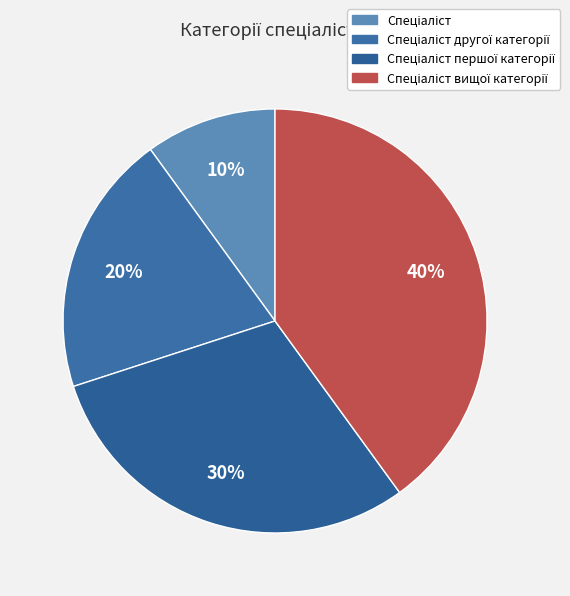

Between Спеціаліст and Спеціаліст другої категорії, which is larger?

Спеціаліст другої категорії